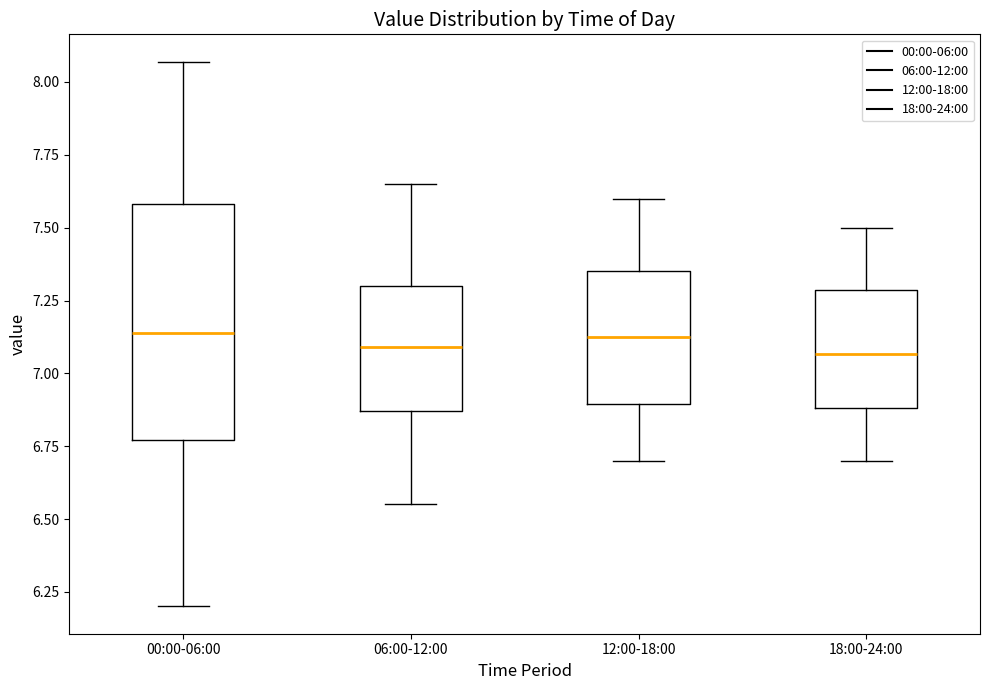

Reading left to right, transcribe this box plot: for each box, give where its median line is, the range the box spans, and where its two whiskers end, as read against the y-axis. The values are not printed on the chart, so give them approximately, as read against the axis.

00:00-06:00: median 7.15, box 6.75 to 7.60, whiskers 6.20 to 8.05
06:00-12:00: median 7.10, box 6.85 to 7.30, whiskers 6.55 to 7.65
12:00-18:00: median 7.15, box 6.90 to 7.35, whiskers 6.70 to 7.60
18:00-24:00: median 7.05, box 6.90 to 7.30, whiskers 6.70 to 7.50